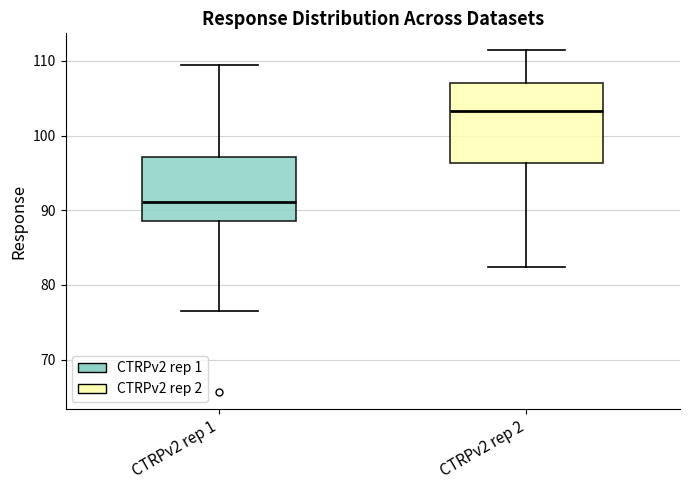

Which box has the lowest median line?

CTRPv2 rep 1